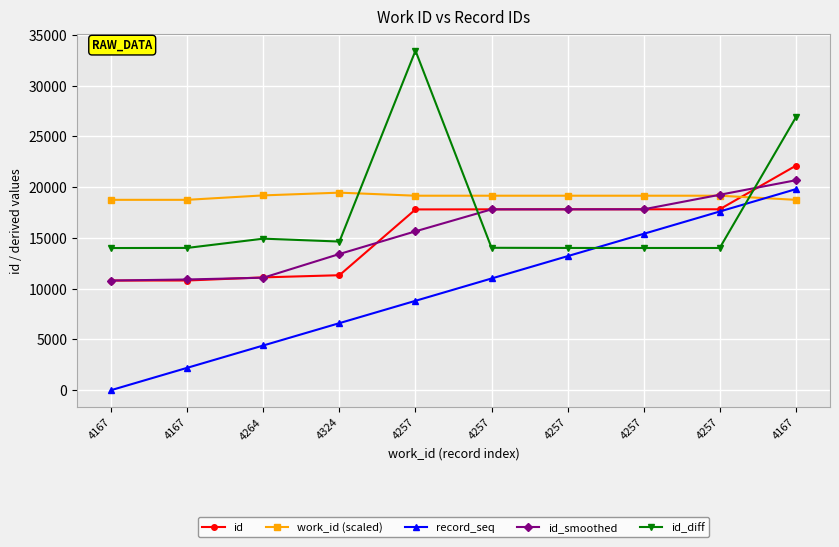

How many values in record_seq are above zero?

9